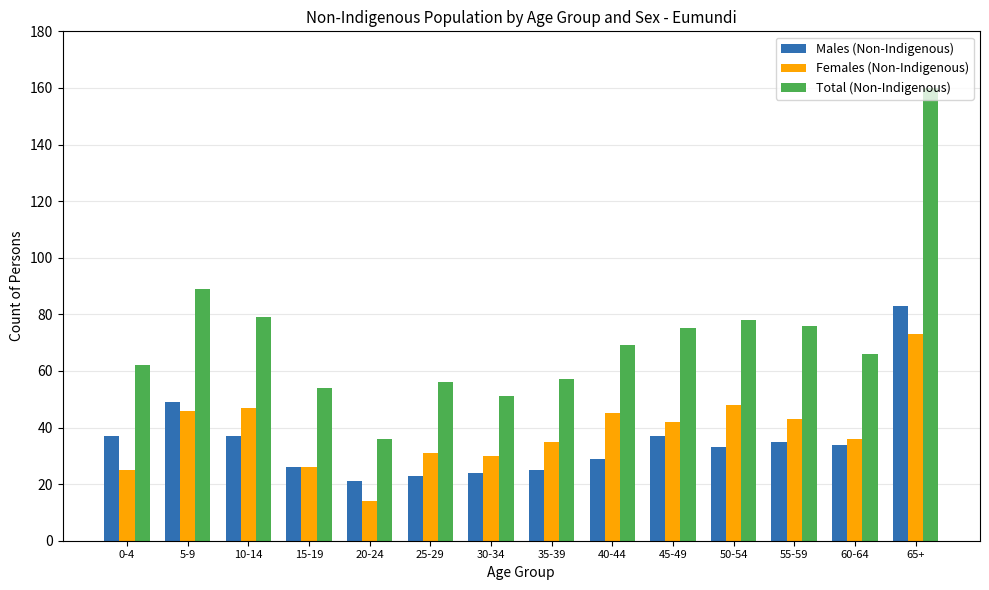

What is the difference between the second highest and minimum values in the Females (Non-Indigenous) series?

34